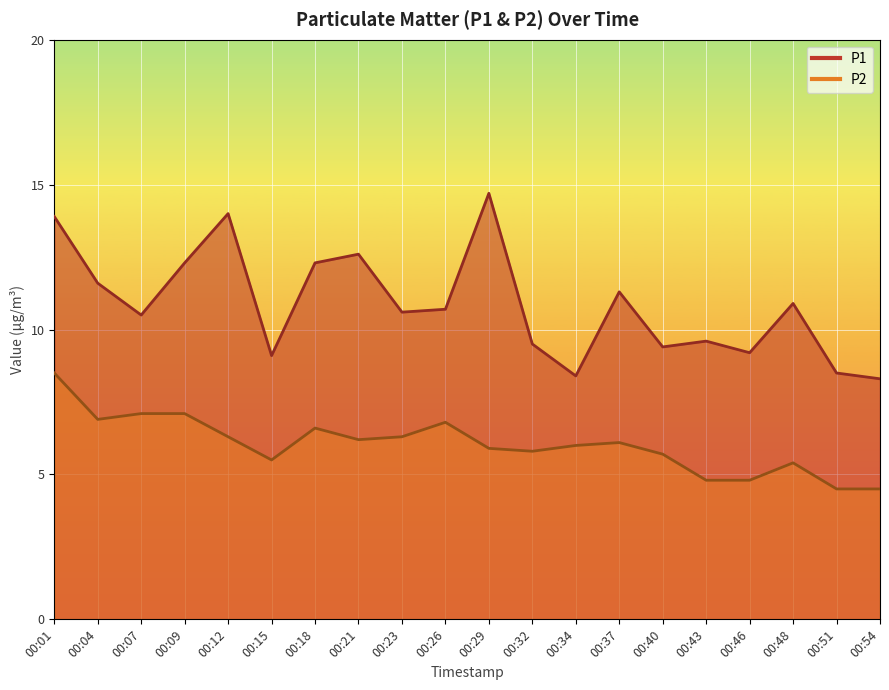

At which label does P2 reach its minimum?

00:51